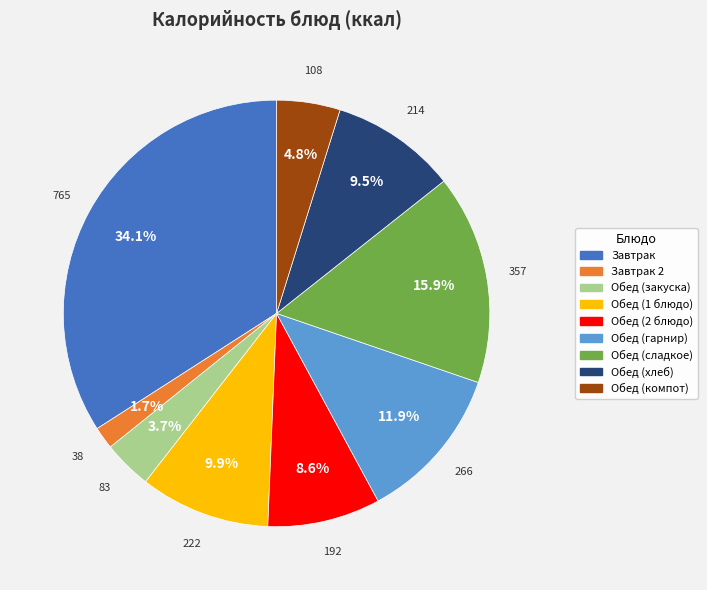

What is the ratio of the value at Завтрак to the value at Завтрак 2?

20.1